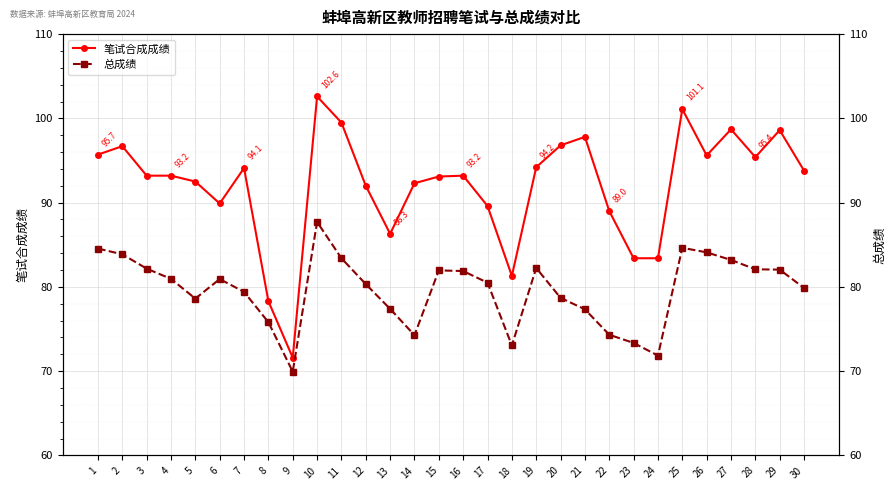

What is the minimum value shown in the chart?

69.9